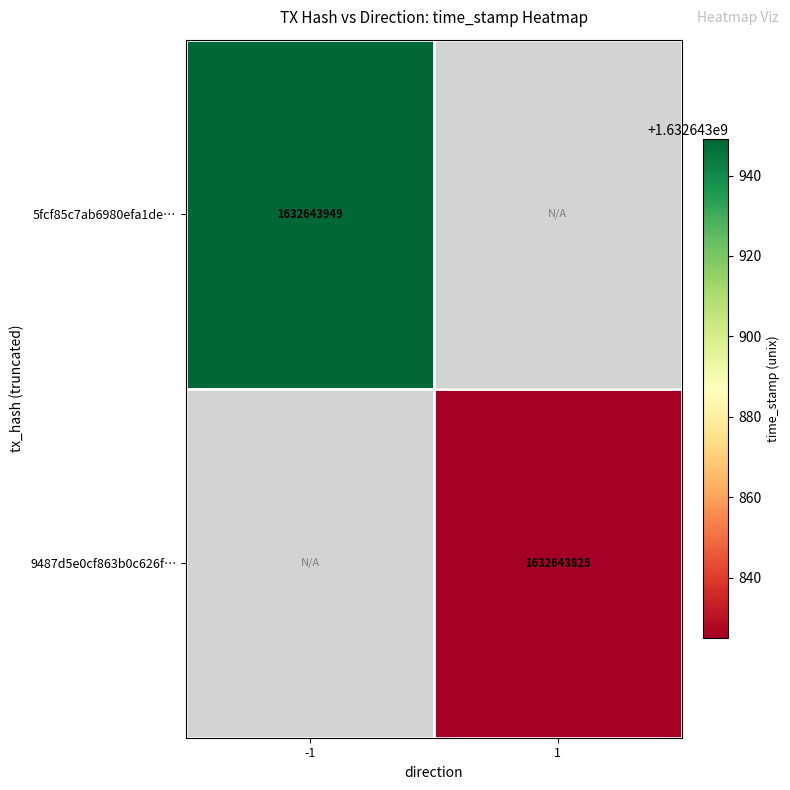

What is the total value across all series at time_stamp?

3265287774